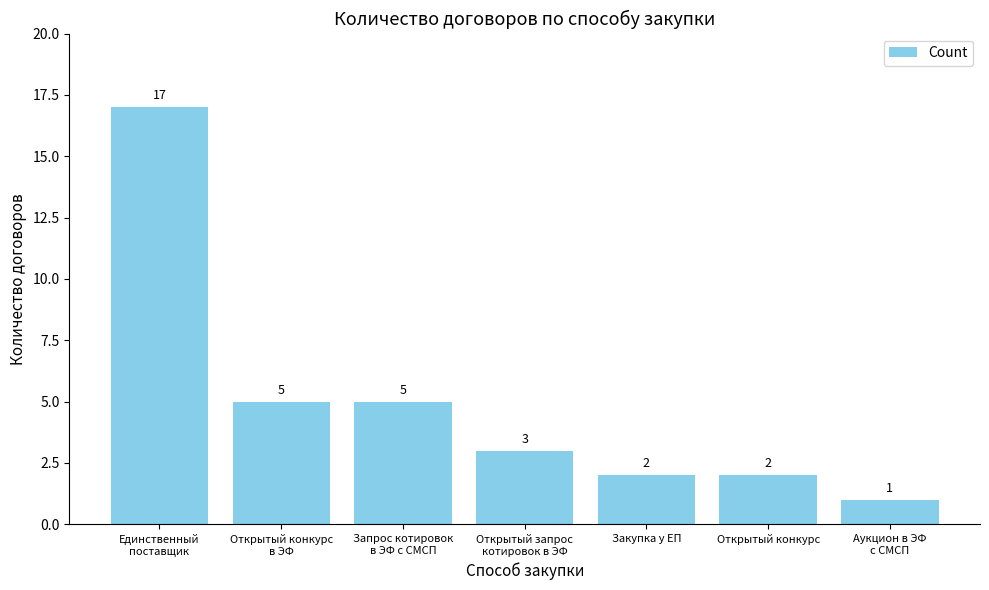

Which label corresponds to the largest value in the chart?

Единственный
поставщик